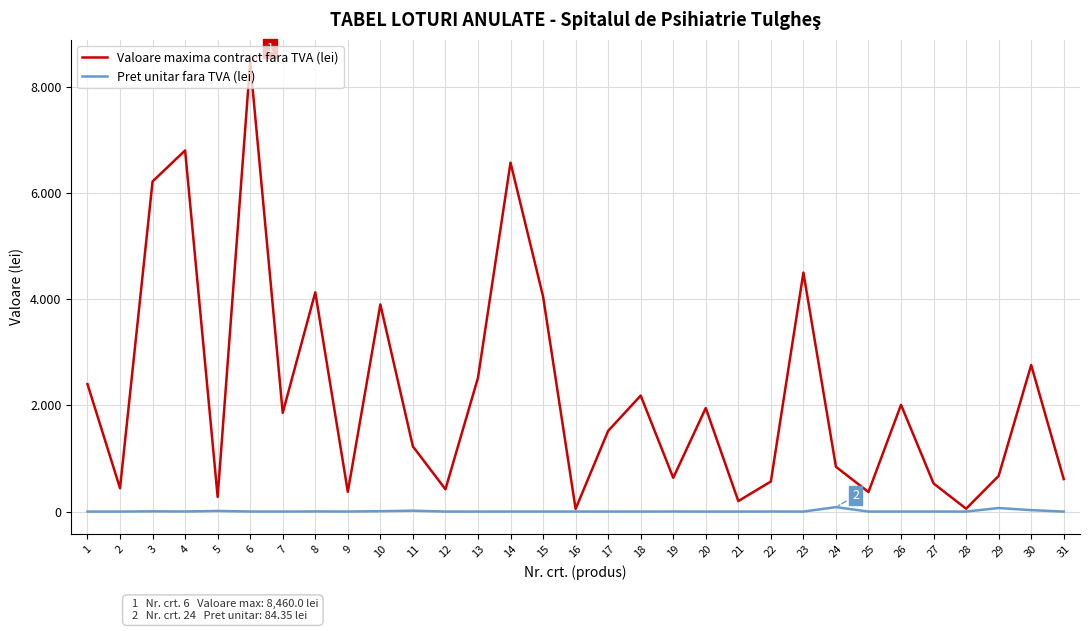

What are all the series names shown in the legend?

Valoare maxima contract fara TVA (lei), Pret unitar fara TVA (lei)